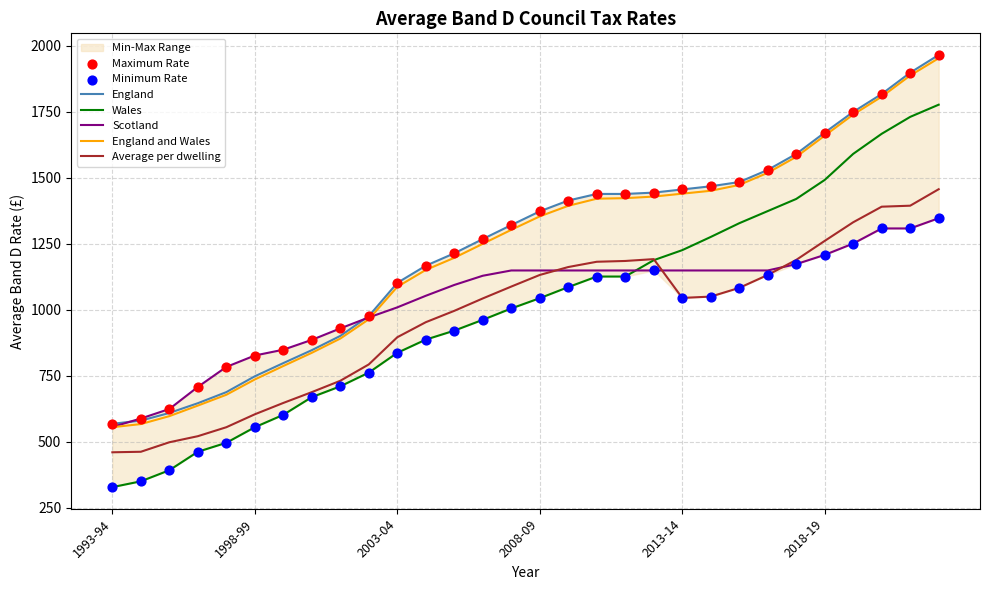

At which category is the sum across all series the highest?

2022-23